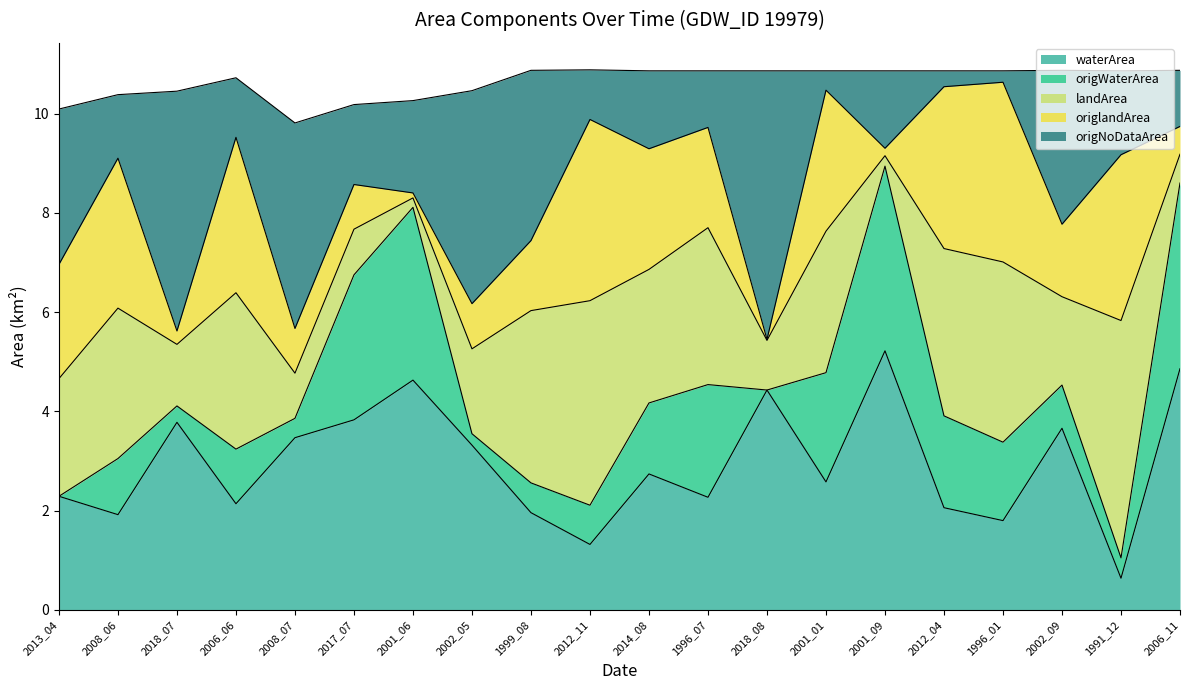

List the series in order of their peak value, highest first.

origNoDataArea, waterArea, landArea, origWaterArea, origlandArea